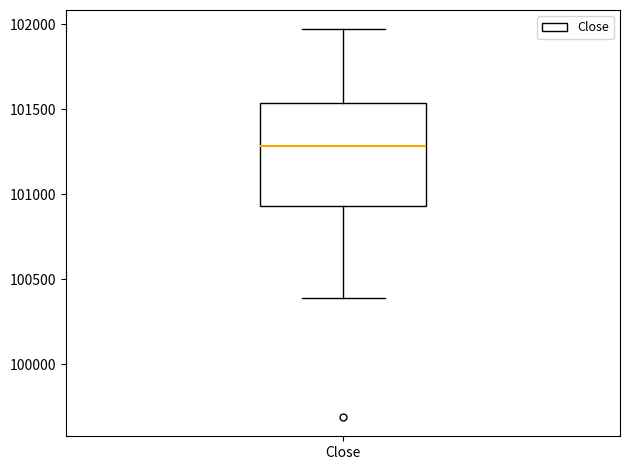

Read this box plot against the y-axis: the position of the median line, the range covered by the box, and the ends of both whiskers. The values are not printed on the chart, so give them approximately, as read against the axis.

median 101300, box 100950 to 101550, whiskers 100400 to 101950